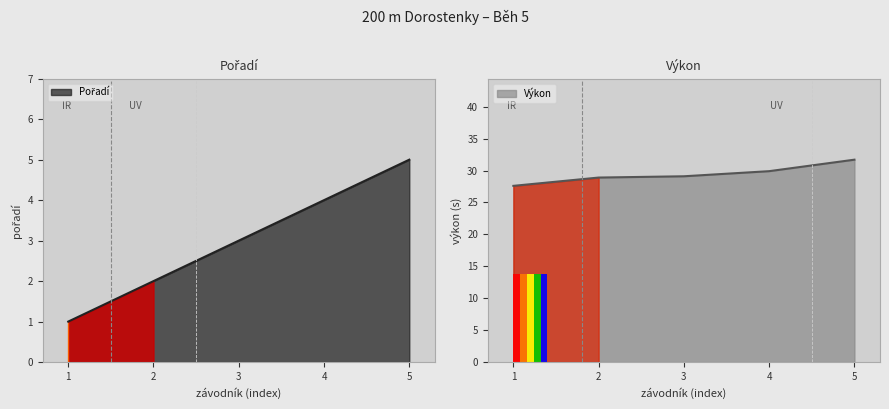

What is the minimum value for Výkon?

27.6